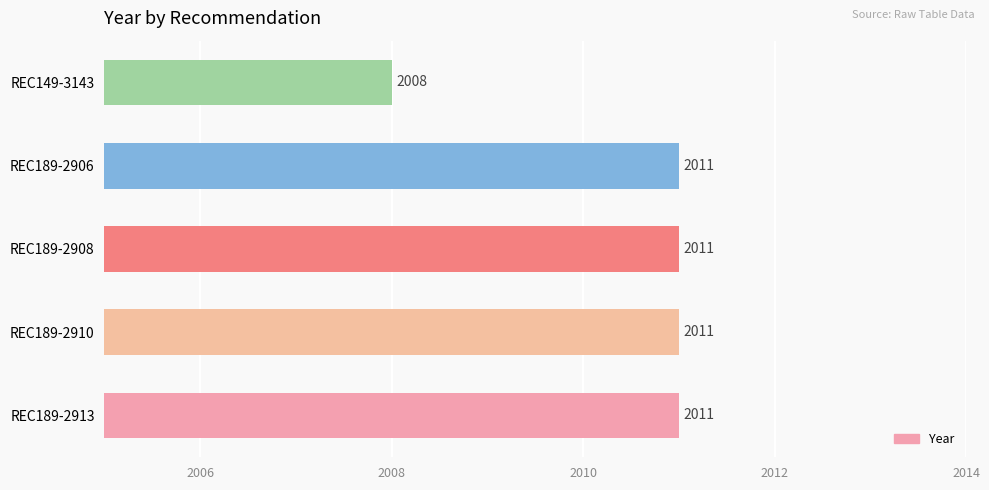

True or false: the data shows 2011 at REC189-2908.

True